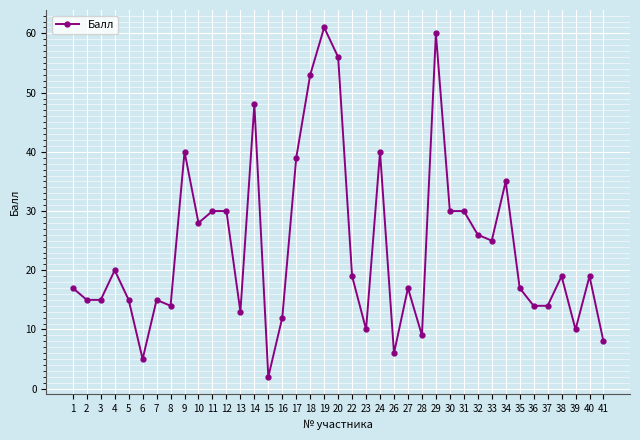

Is it true that the value at 40 is 19?

True